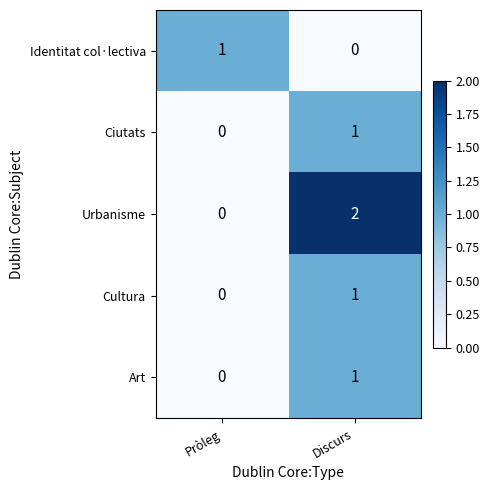

What is the maximum value shown in the chart?

2